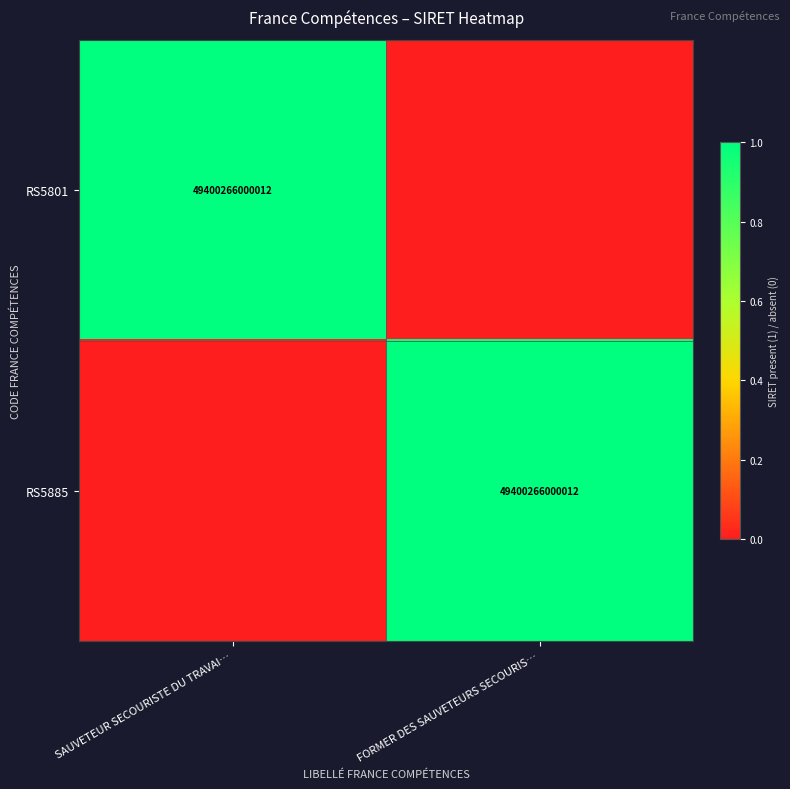

True or false: RS5885 has a value of 49400266000012 at FORMER DES SAUVETEURS SECOURIS….

True